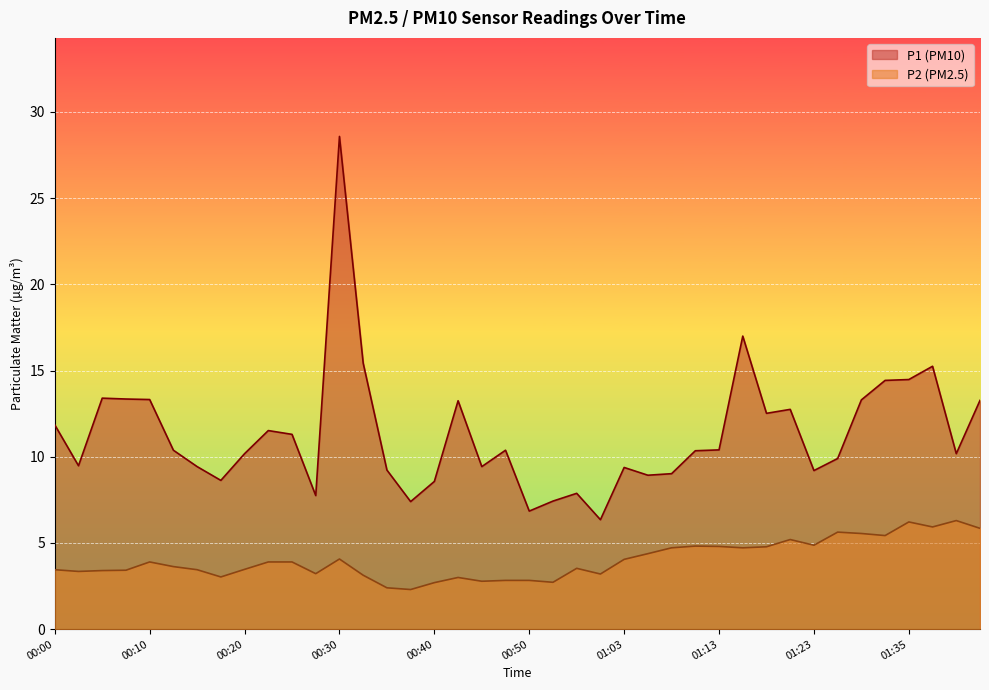

How many interior local peaks does the P2 series have?

9